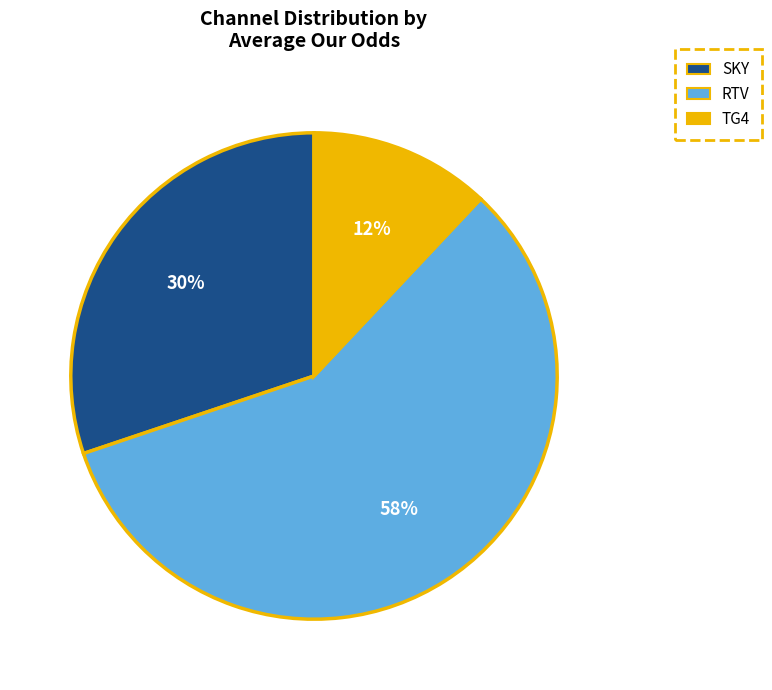

The RTV slice represents 4% of the pie. True or false?

False